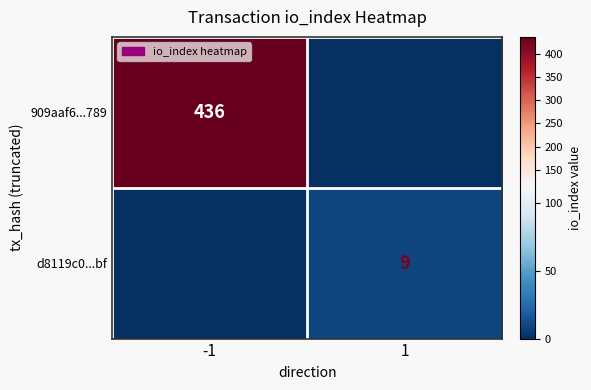

True or false: d8119c0...bf has a value of 9 at 1.

True